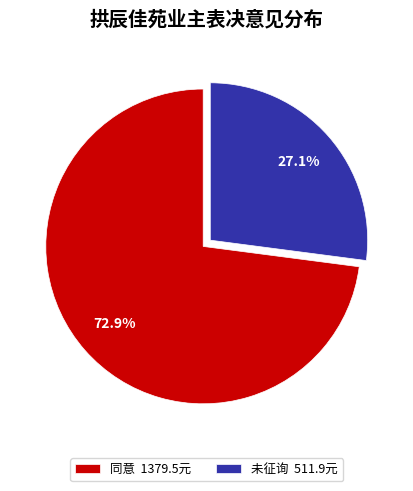

How many segments does this pie chart have?

2